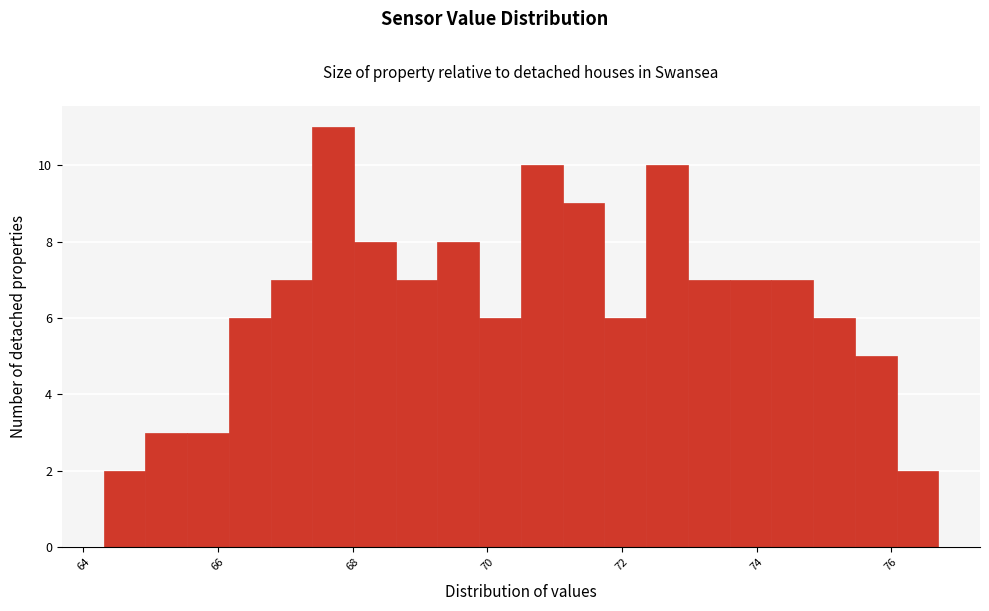

Around what value on the x-axis is the tallest bar? Give the approximate position of its centre, as read against the axis.

67.8